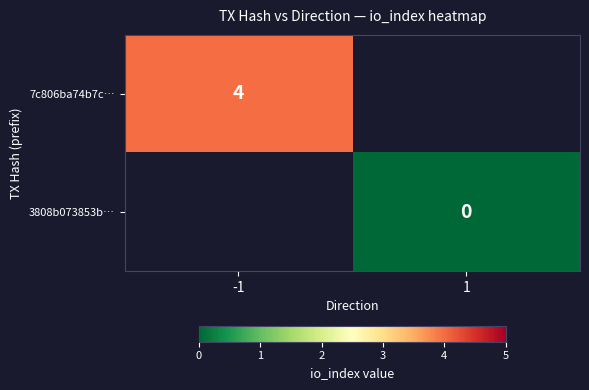

The 7c806ba74b7c… series shows 7 at -1. True or false?

False